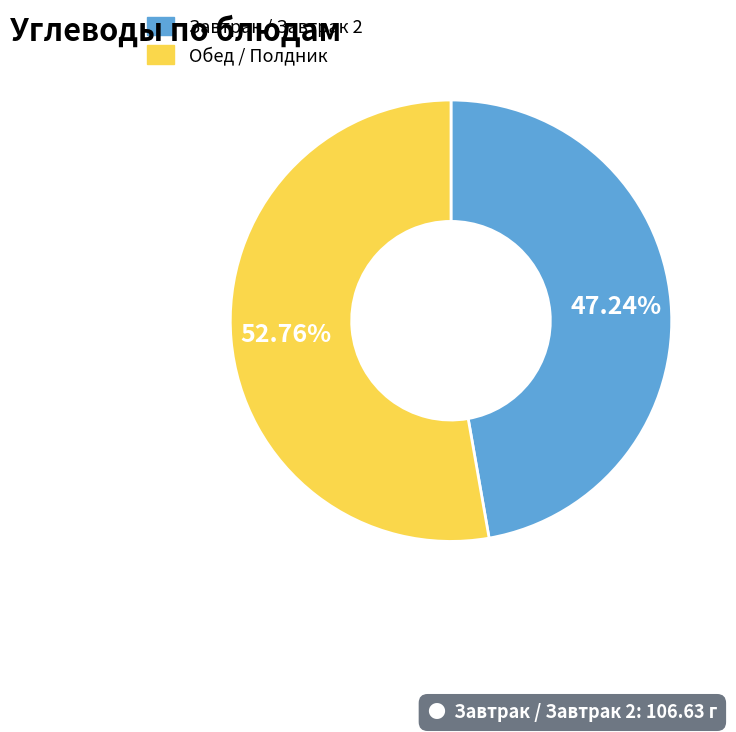

Do Завтрак / Завтрак 2 and Обед / Полдник together represent more than half of the pie?

Yes